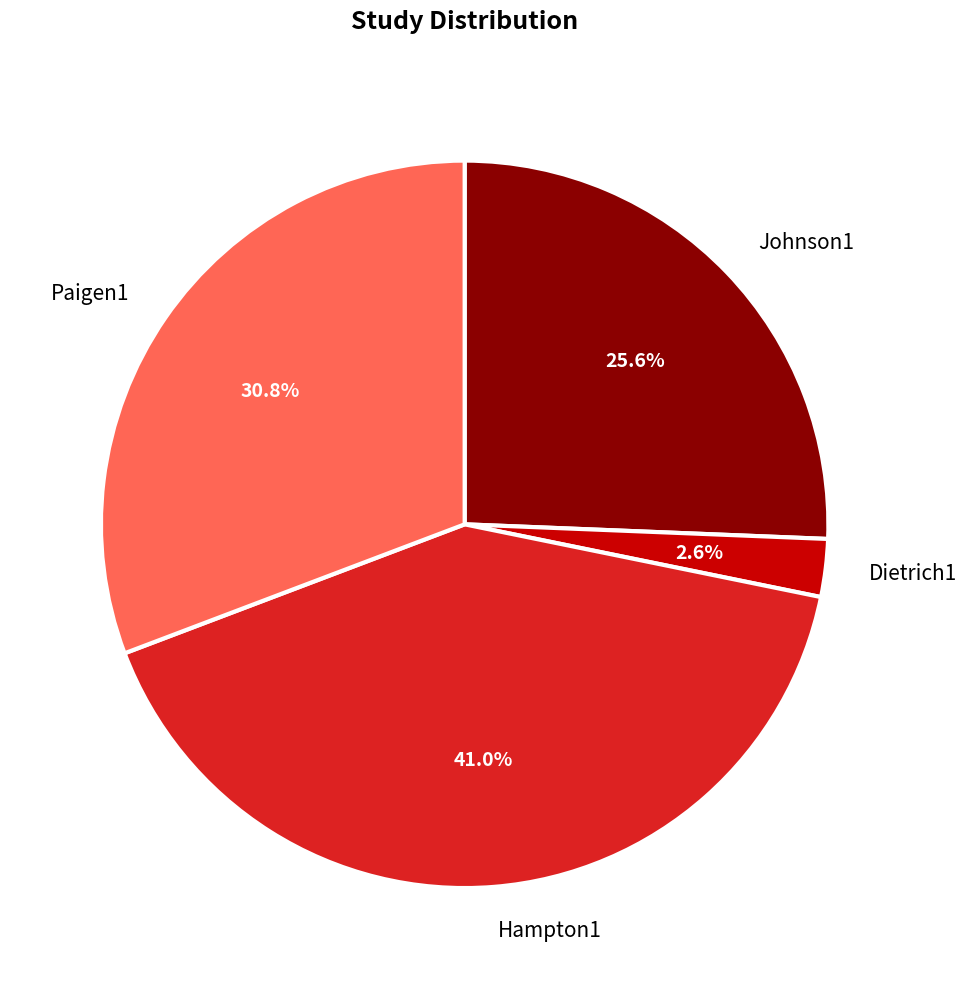

Which category has the smallest portion of the pie?

Dietrich1